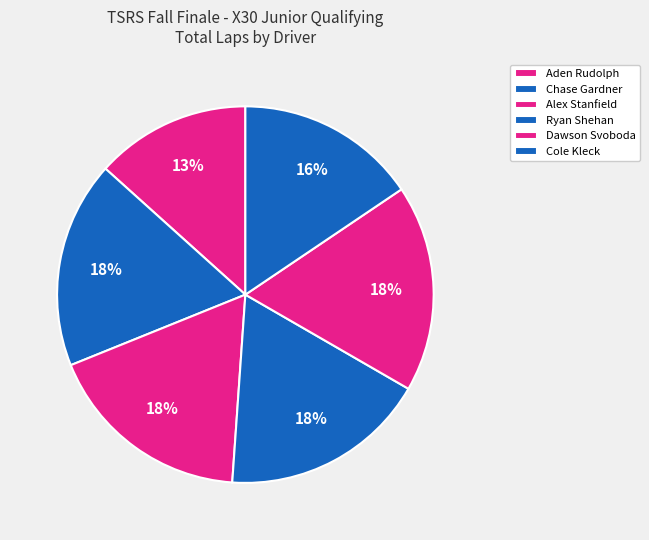

How many segments does this pie chart have?

6